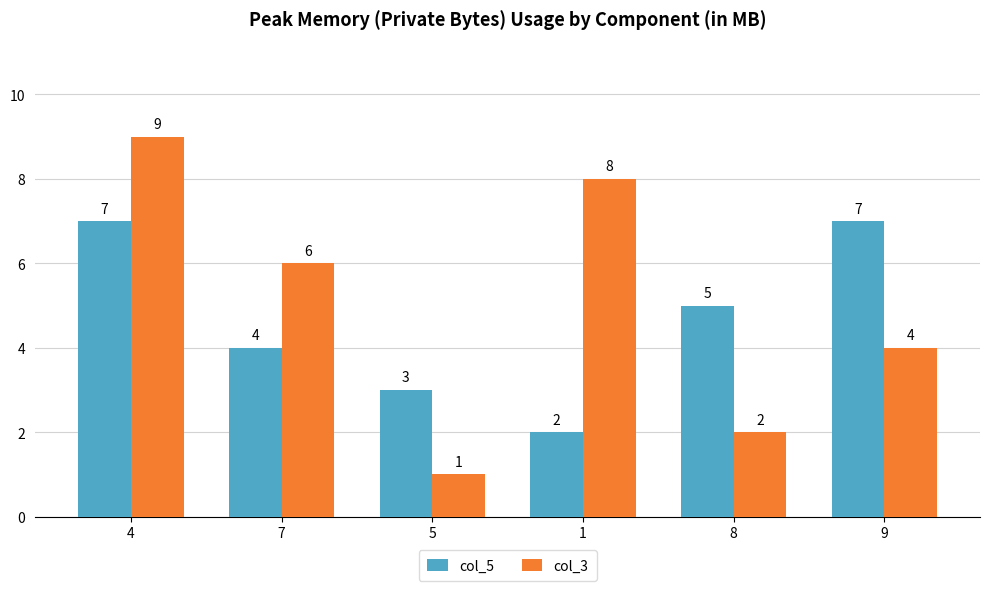

Which category has the lowest value in the col_3 series?

5